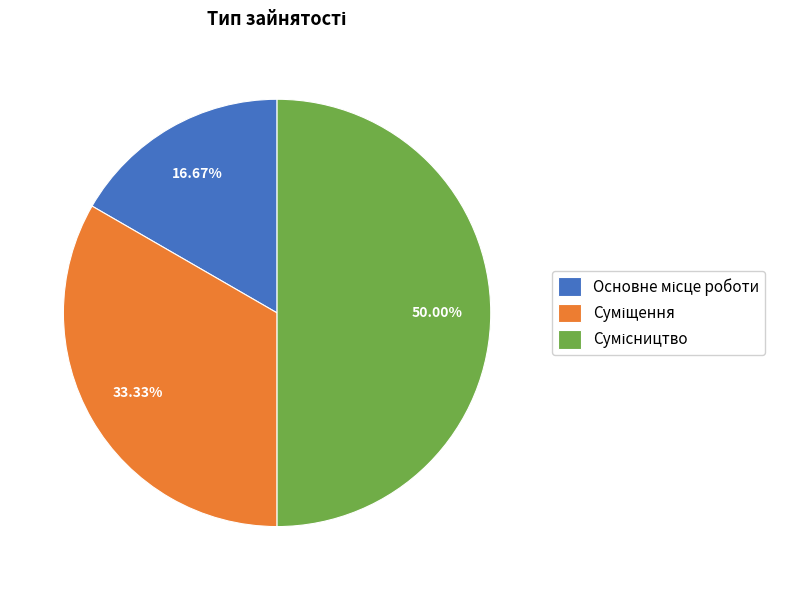

How many segments does this pie chart have?

3